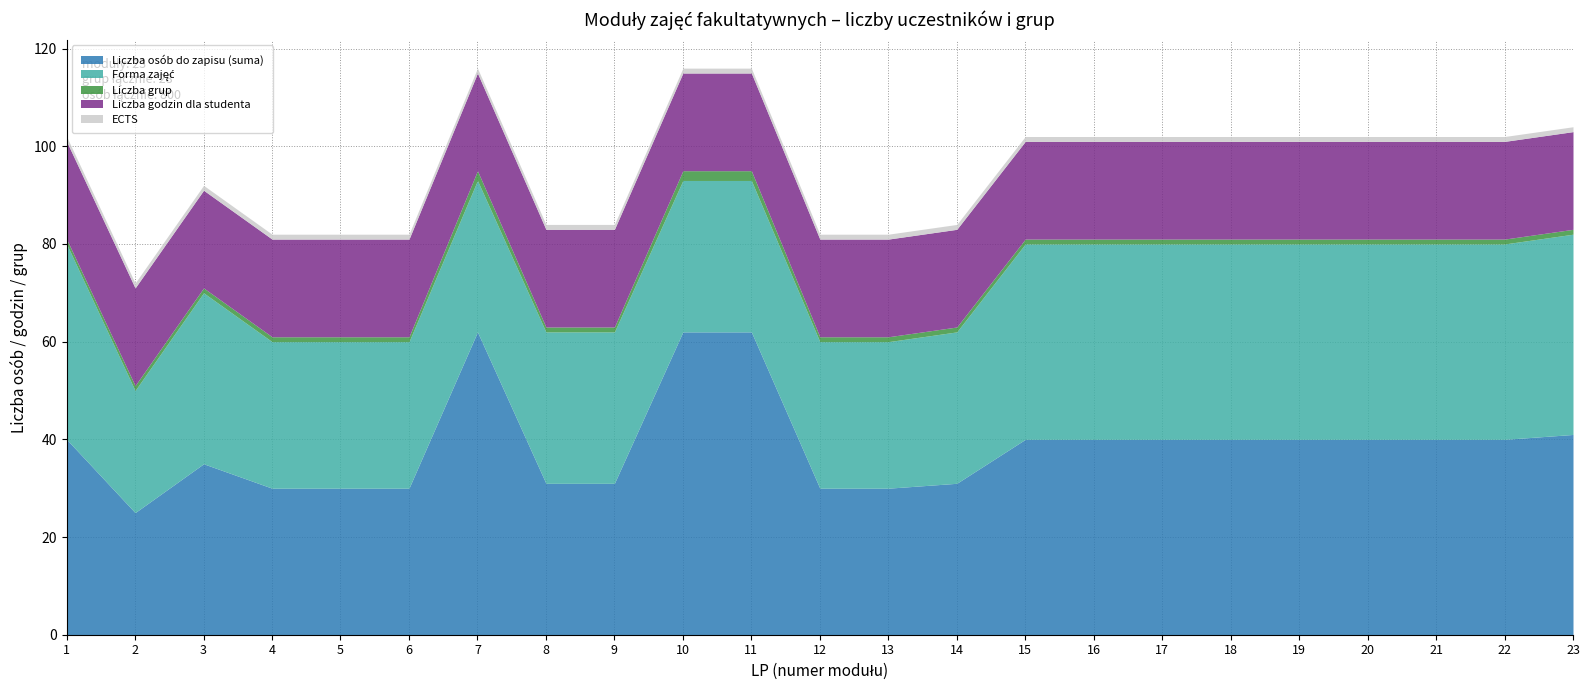

What is the minimum value for ECTS?

1